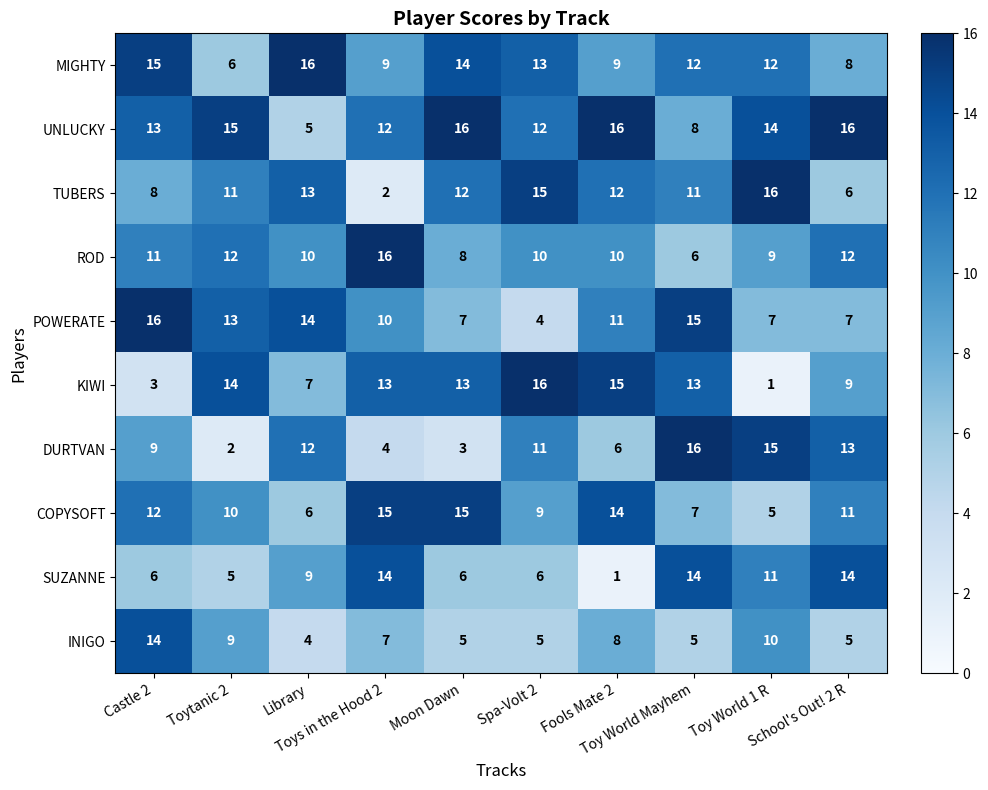

Which series has the widest spread of values?

KIWI